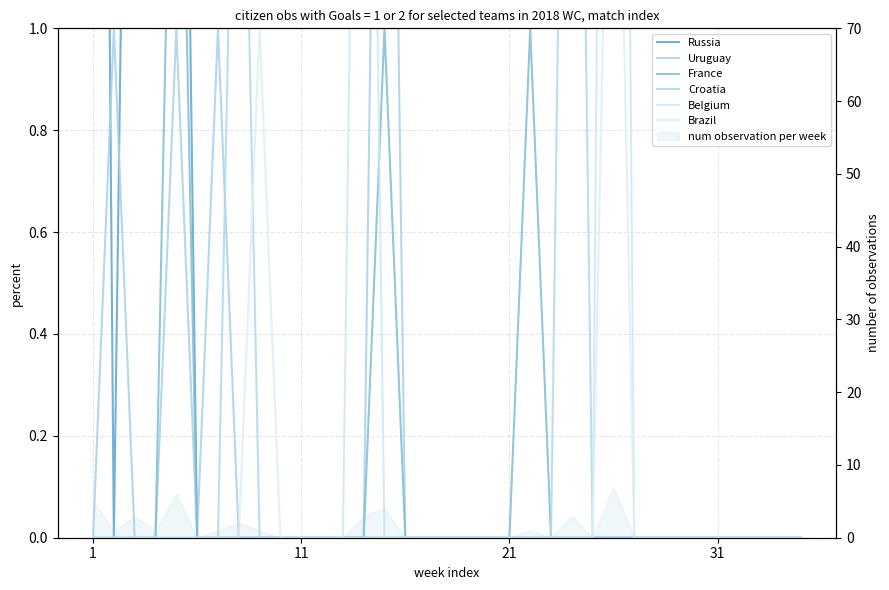

True or false: Croatia and France cross at least once.

False